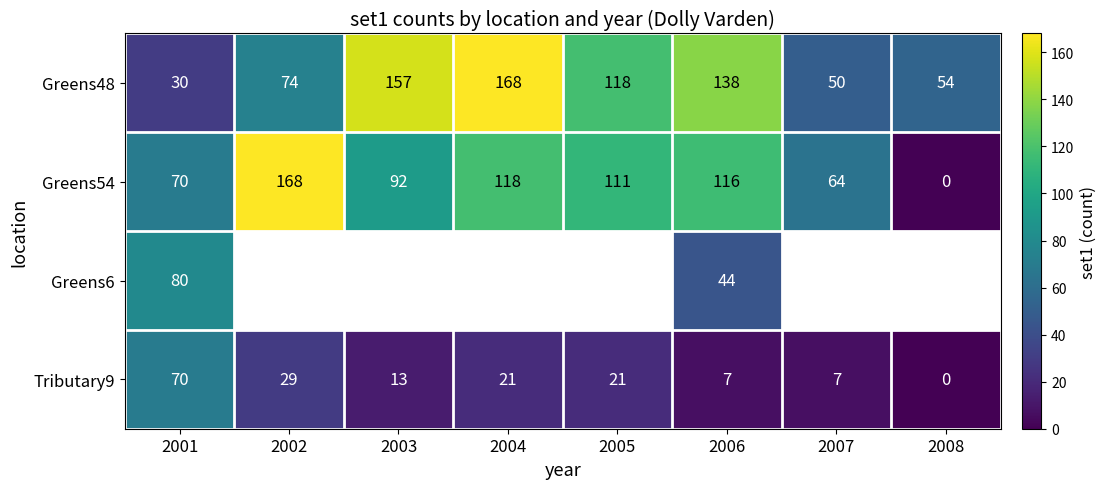

At how many categories does at least one series exceed 164?

2